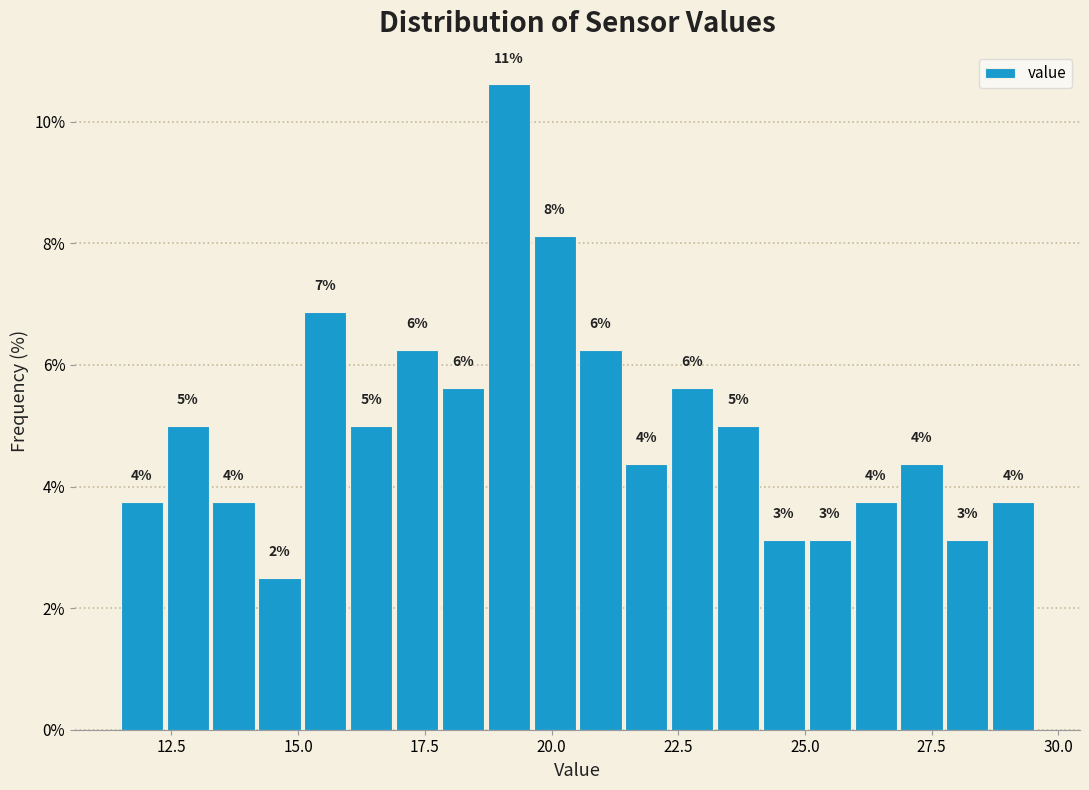

Read against the x-axis, roughly where is the centre of the tallest bar?

19.0